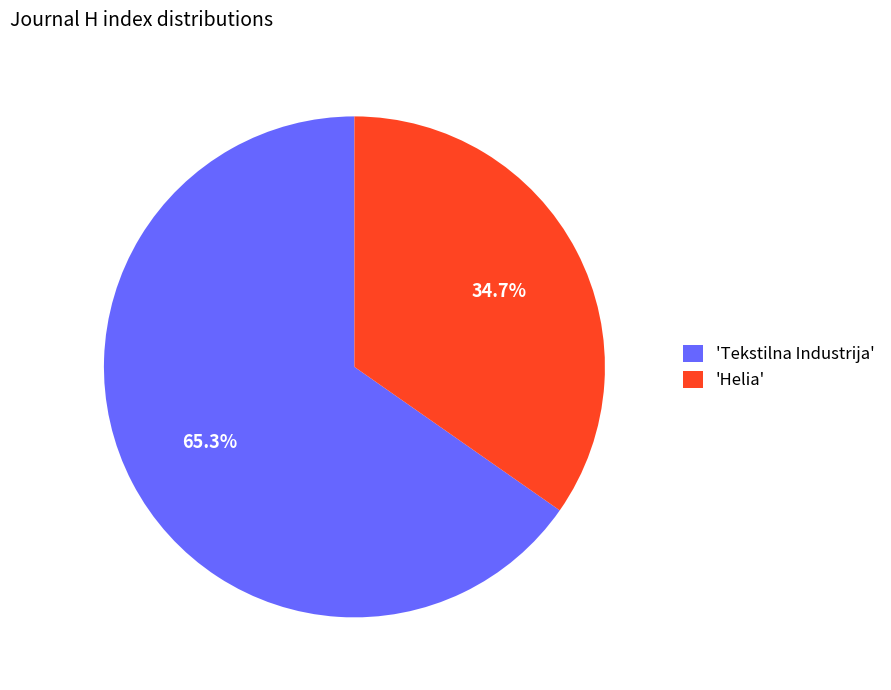

Which slice represents more than half of the pie?

'Tekstilna Industrija'